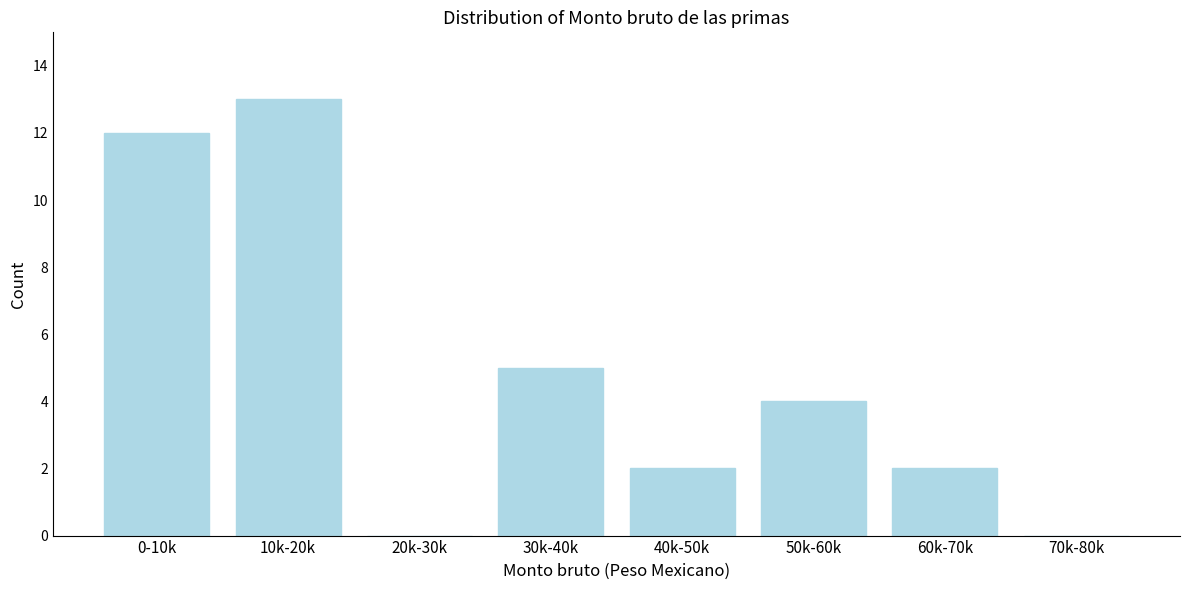

Reading left to right, what are all the values shown in this chart?

0-10k=12	10k-20k=13	20k-30k=0	30k-40k=5	40k-50k=2	50k-60k=4	60k-70k=2	70k-80k=0